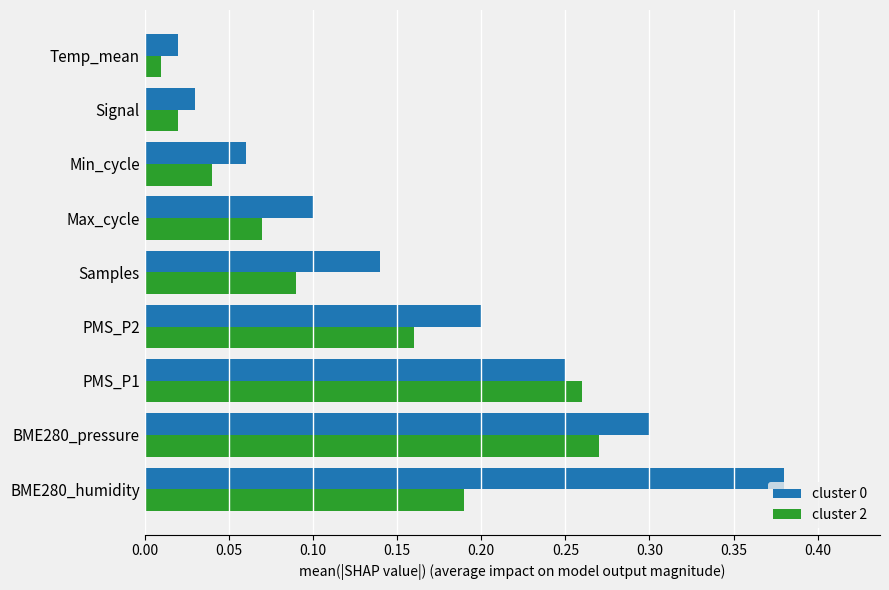

How many data points does each series have?

9